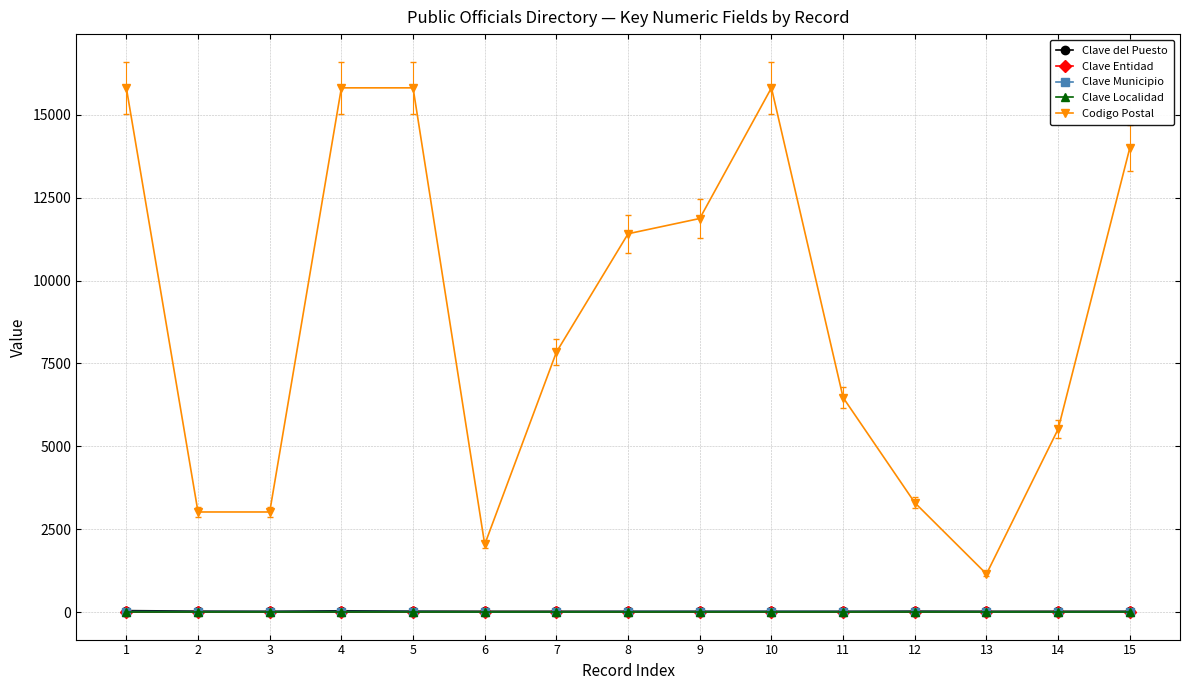

Is this an area chart (filled region under the line)?

No